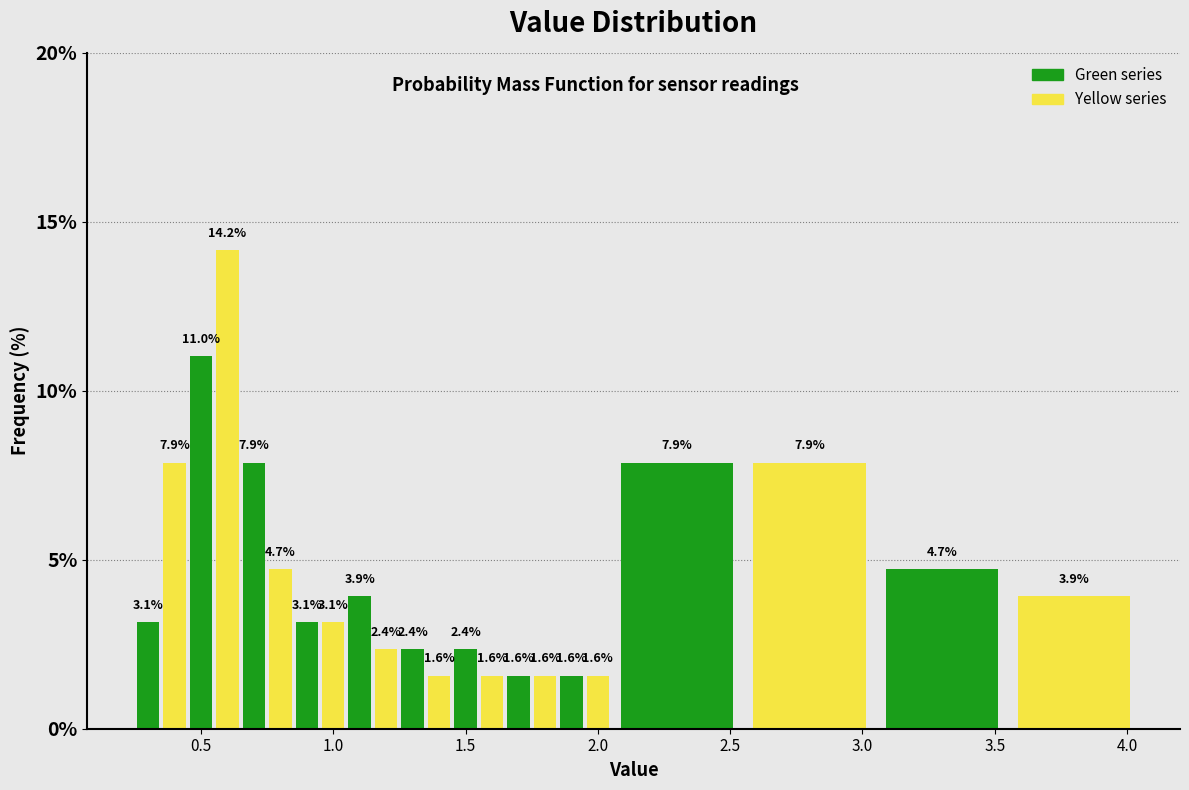

Around what value on the x-axis is the tallest bar? Give the approximate position of its centre, as read against the axis.

0.60